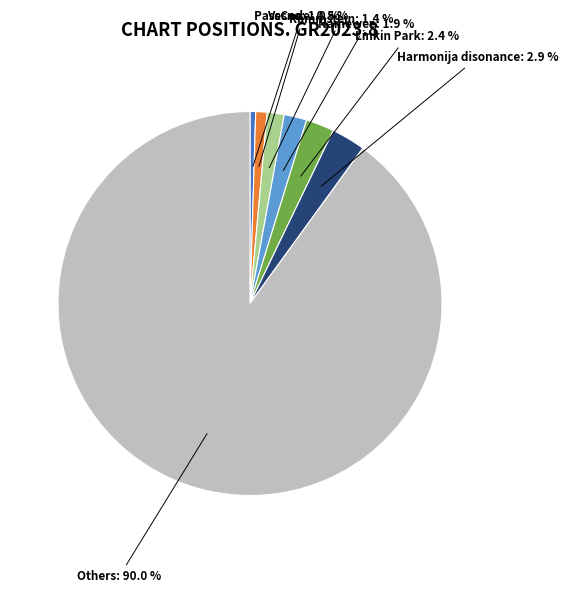

Is there any slice that represents more than half of the pie?

Yes